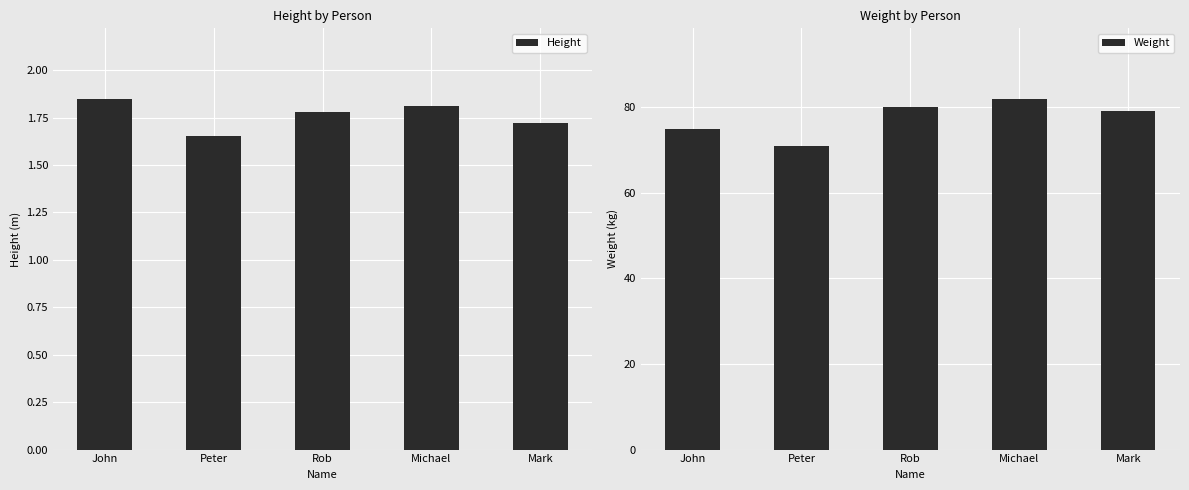

What is the sum of the Height values at John and Rob?

3.6